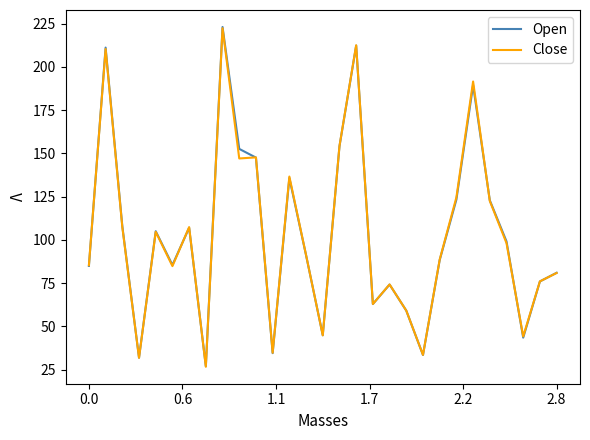

What is the greatest value displayed?

223.0